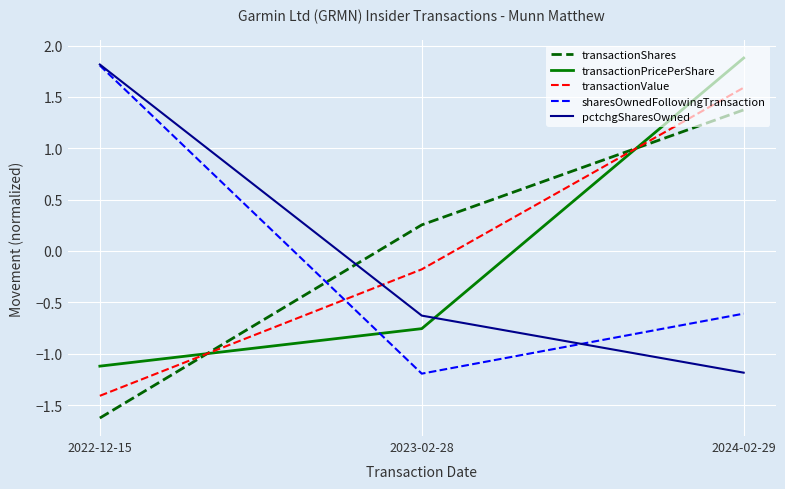

Which label corresponds to the smallest value in the chart?

2022-12-15